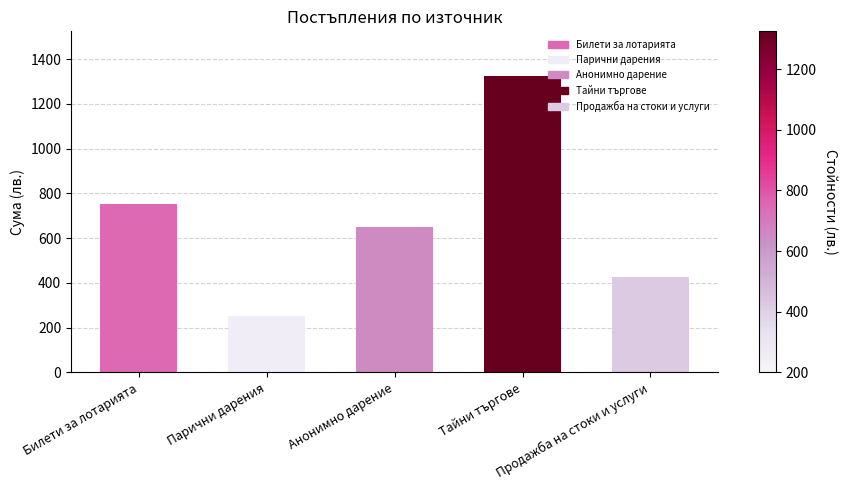

What is the label of the 1st bar from the right?

Продажба на стоки и услуги